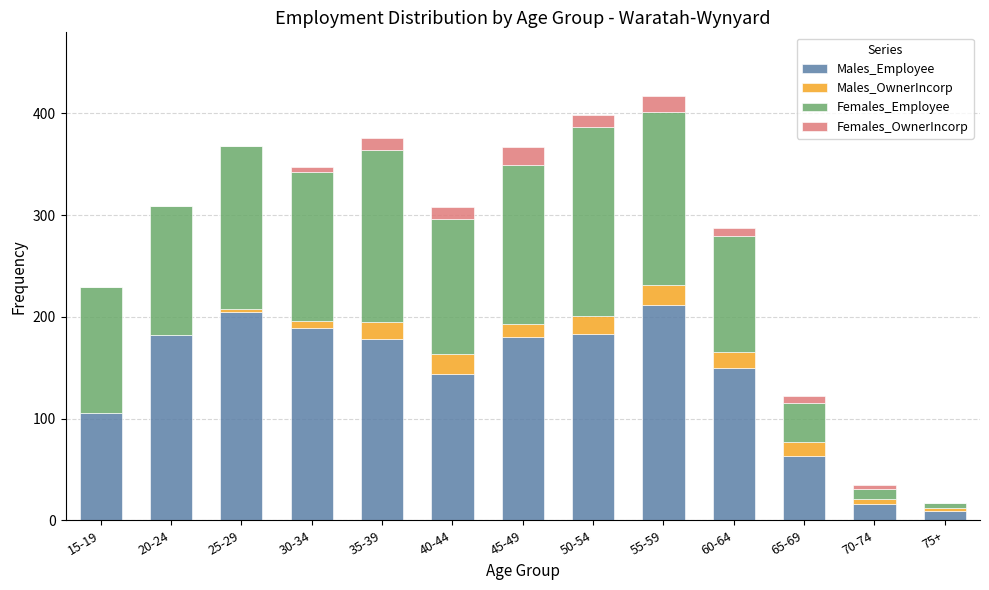

What is the total value across all series at 55-59?

417